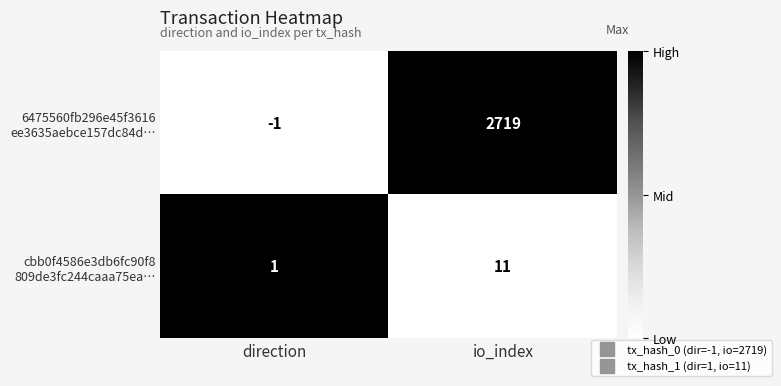

What is the total value across all series at io_index?

2730